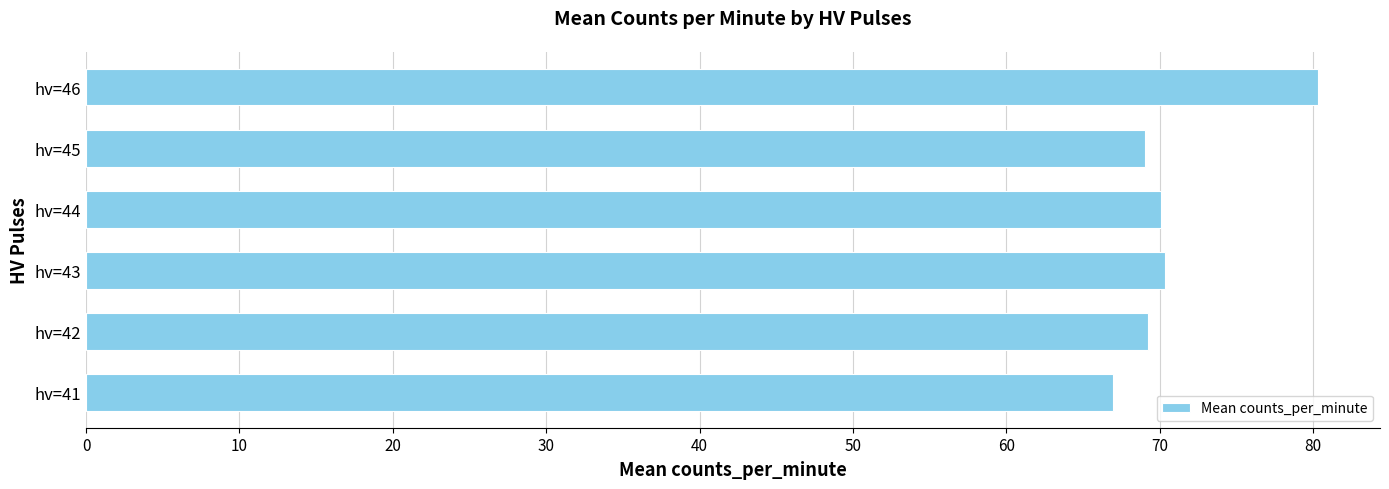

What is the difference between the maximum and minimum values?

13.4